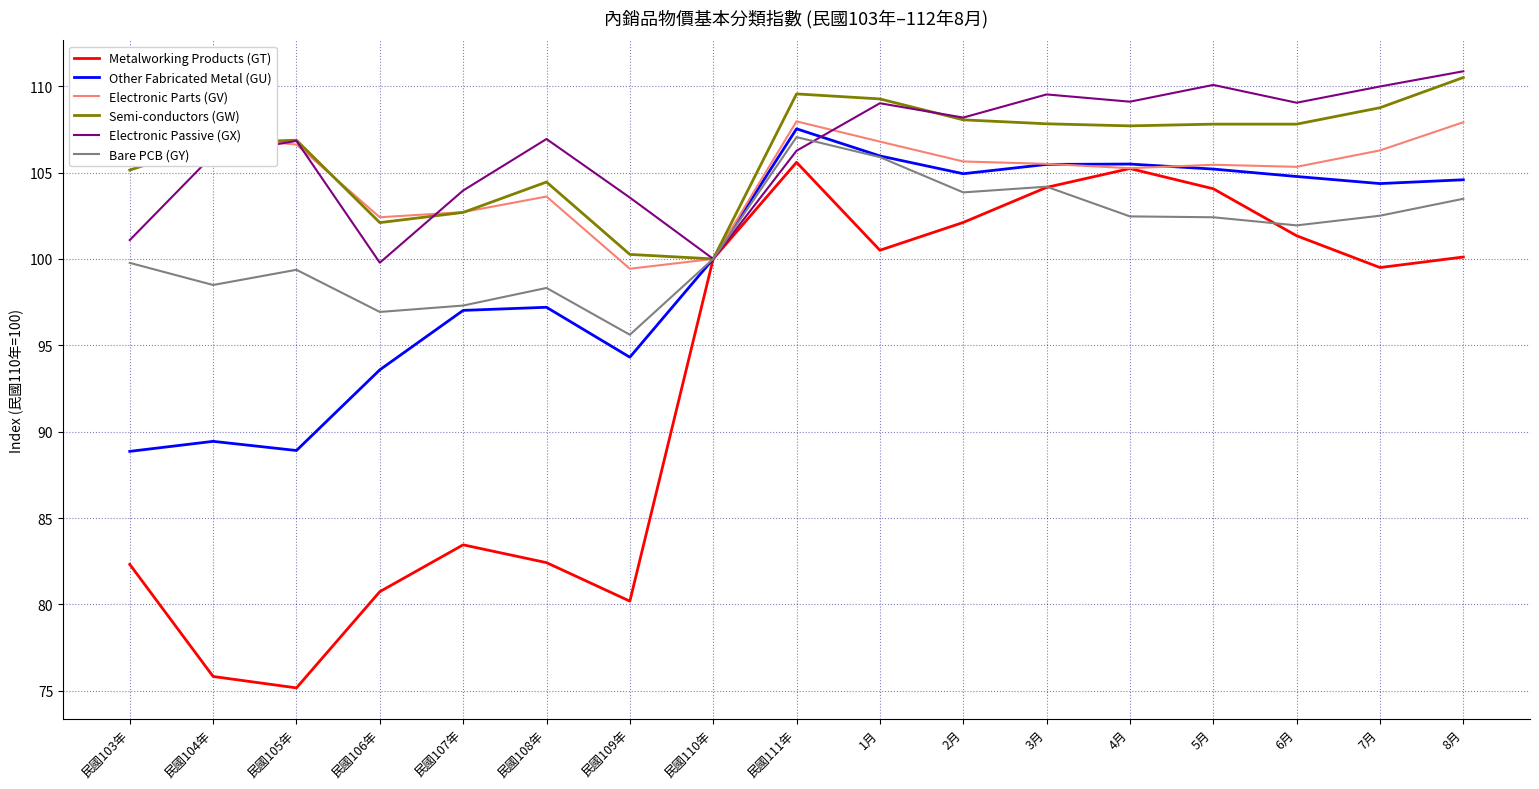

Which series has the widest spread of values?

Metalworking Products (GT)